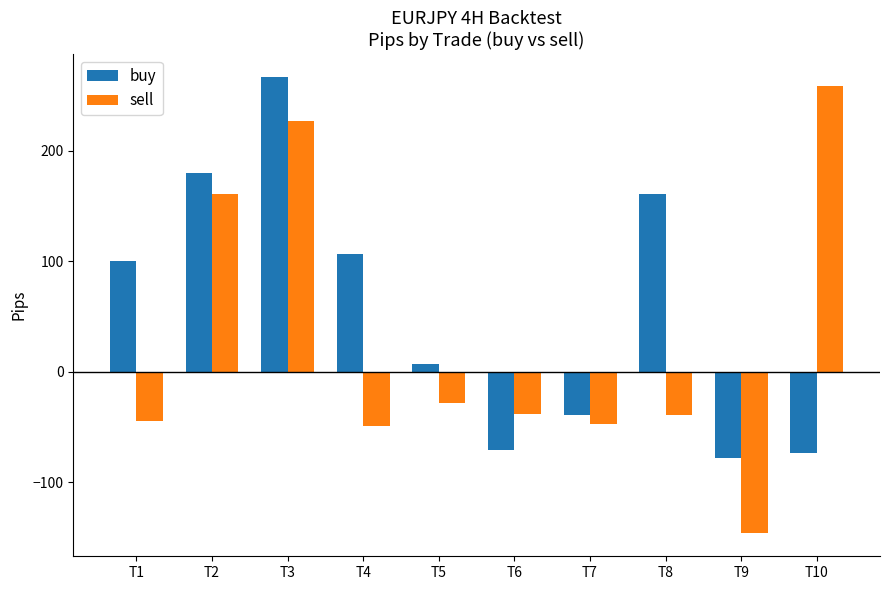

Rank the series by their maximum value, from lowest to highest.

sell, buy